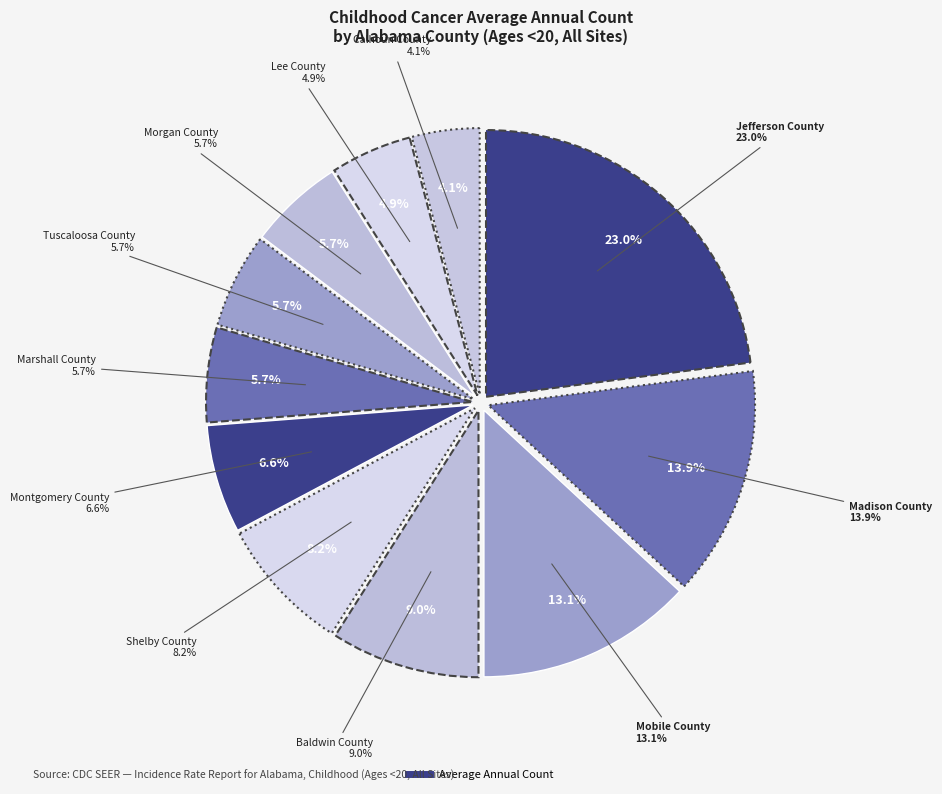

Between Marshall County and Madison County, which is larger?

Madison County